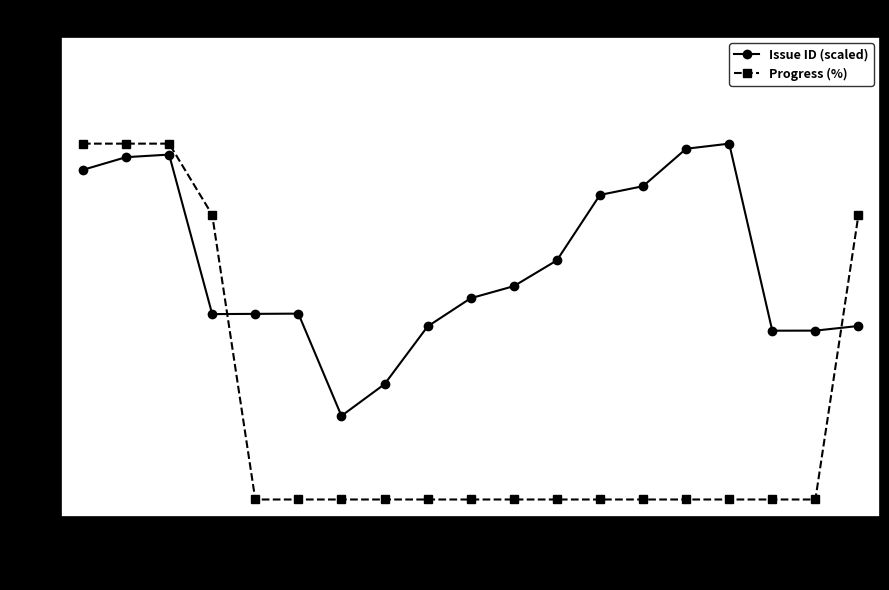

Which series has the largest total across all categories?

Issue ID (scaled)